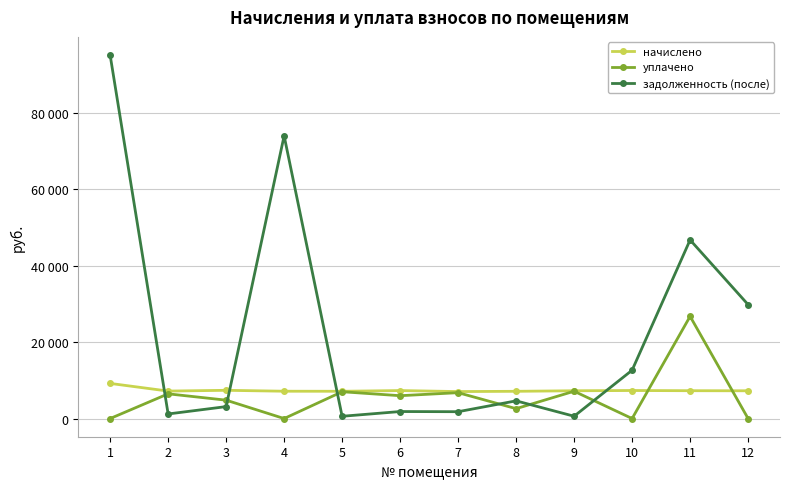

Where does the задолженность (после) series first go above 4628?

1